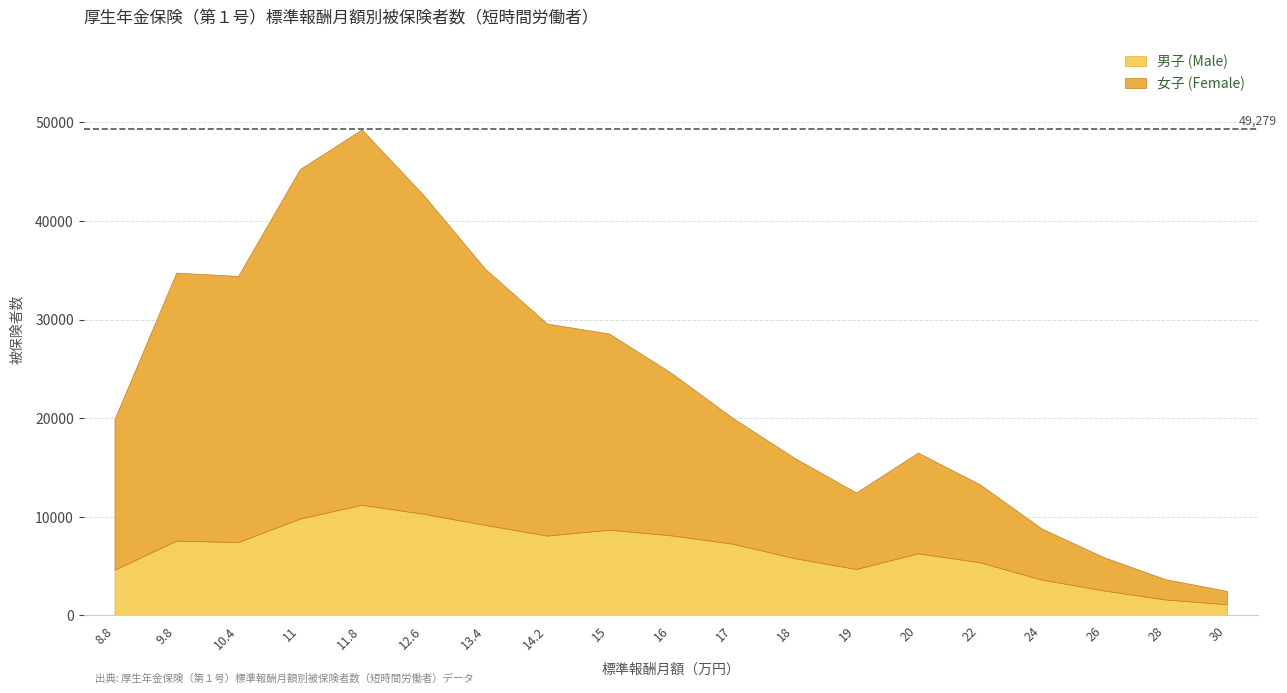

What is the difference between the highest and lowest values at 9.8?

19614